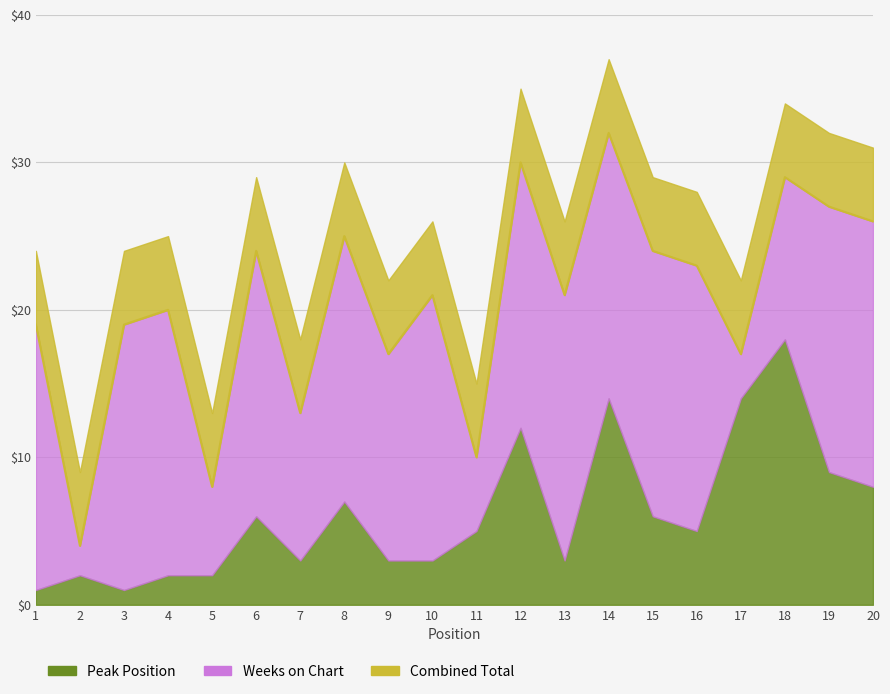

The value at 3 is 1. True or false?

True